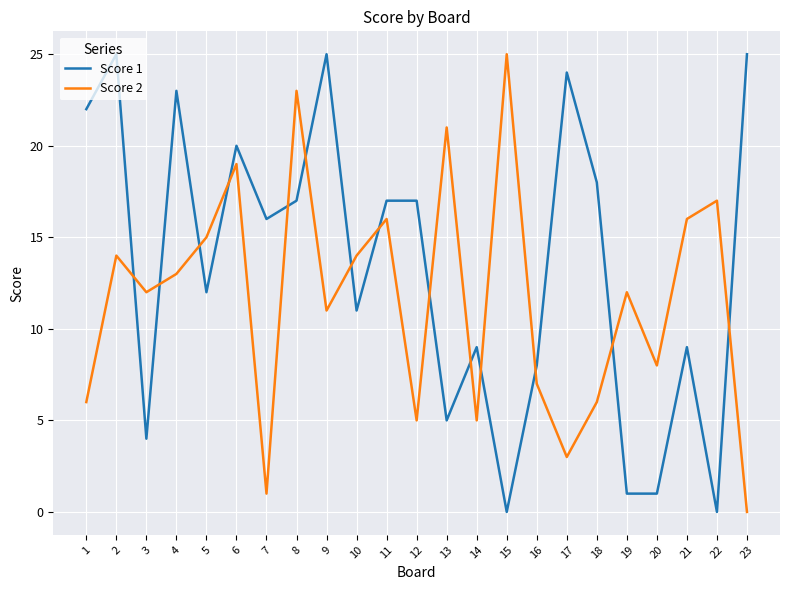

In Score 2, how many points are higher than both neighbors (excluding endpoints)?

8